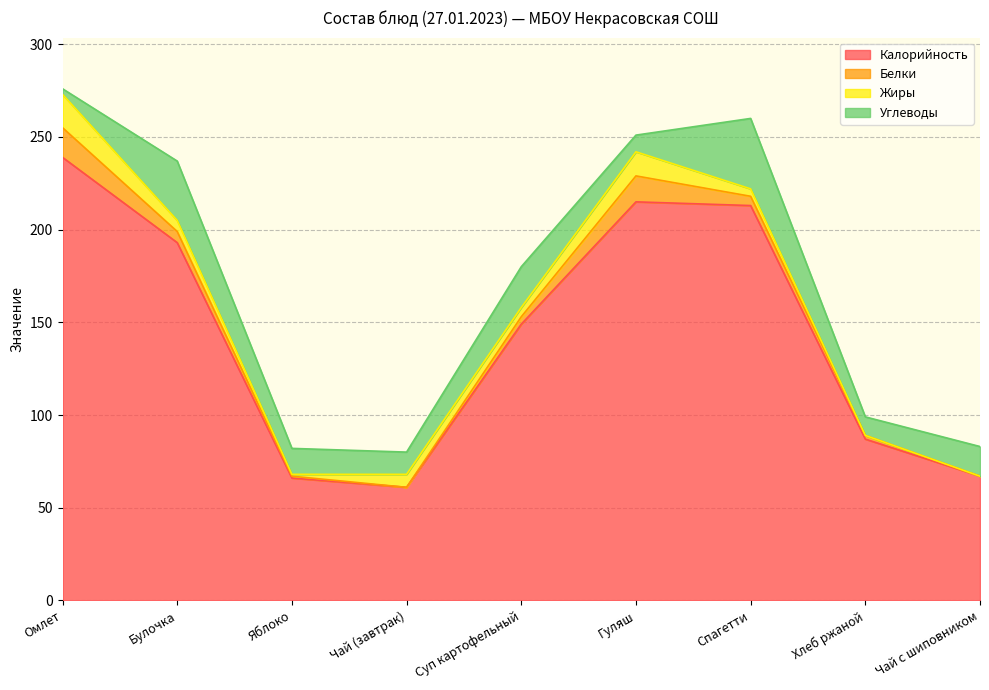

Which series has the widest spread of values?

Калорийность